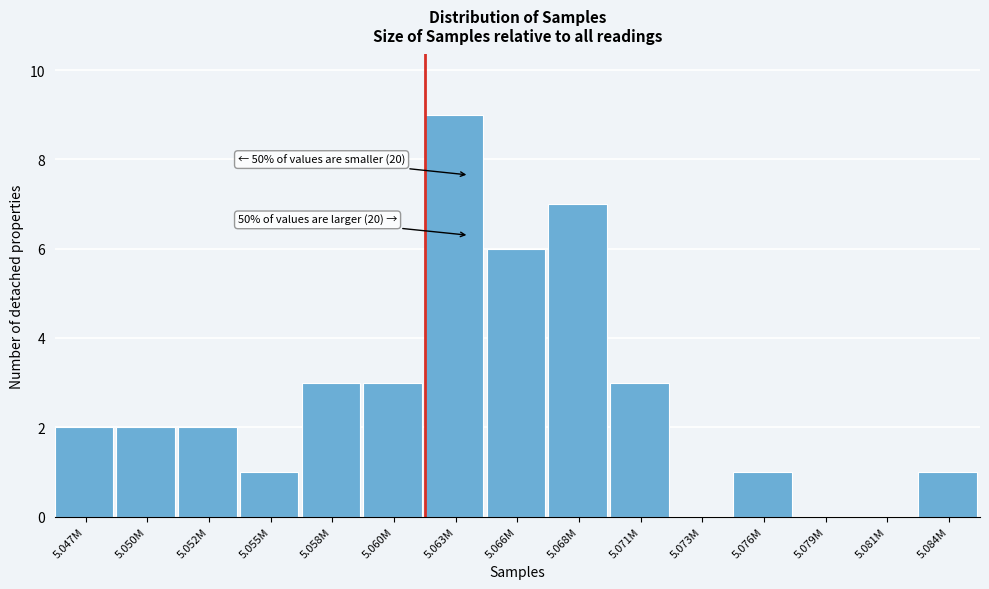

Reading left to right, list all the values displayed in this chart.

5.047M=2	5.050M=2	5.052M=2	5.055M=1	5.058M=3	5.060M=3	5.063M=9	5.066M=6	5.068M=7	5.071M=3	5.073M=0	5.076M=1	5.079M=0	5.081M=0	5.084M=1